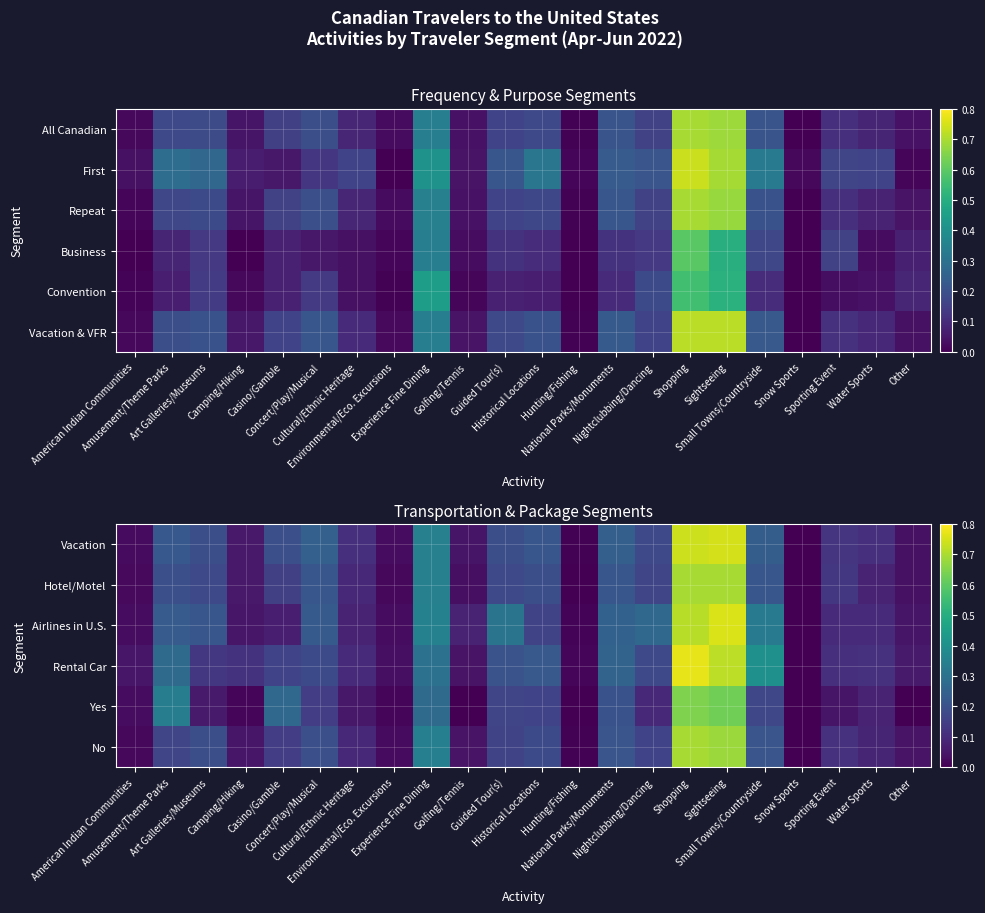

What is the total value across all series at Concert/Play/Musical?

1.2